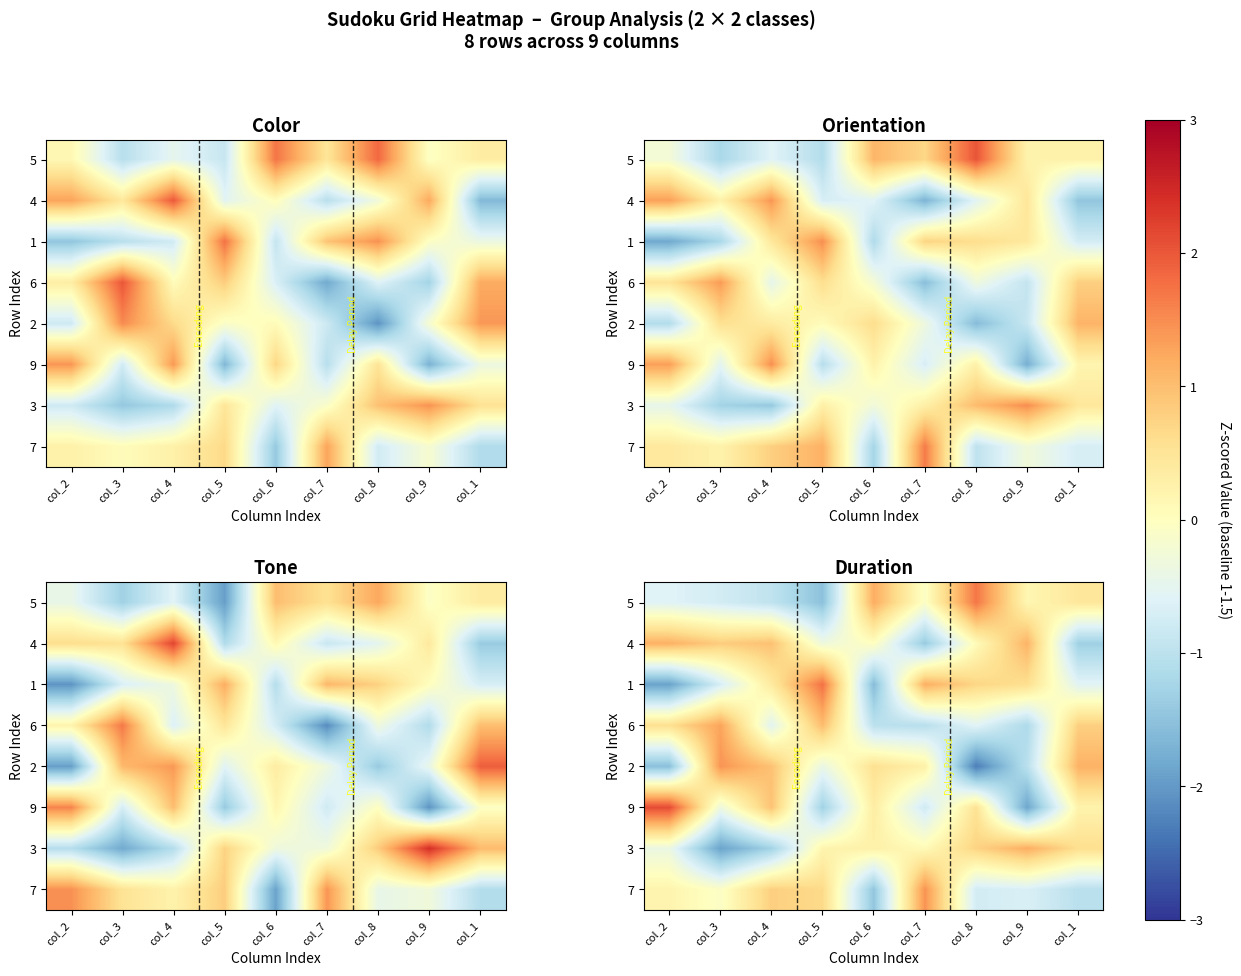

Read the row_7 value at col_7.

1.4